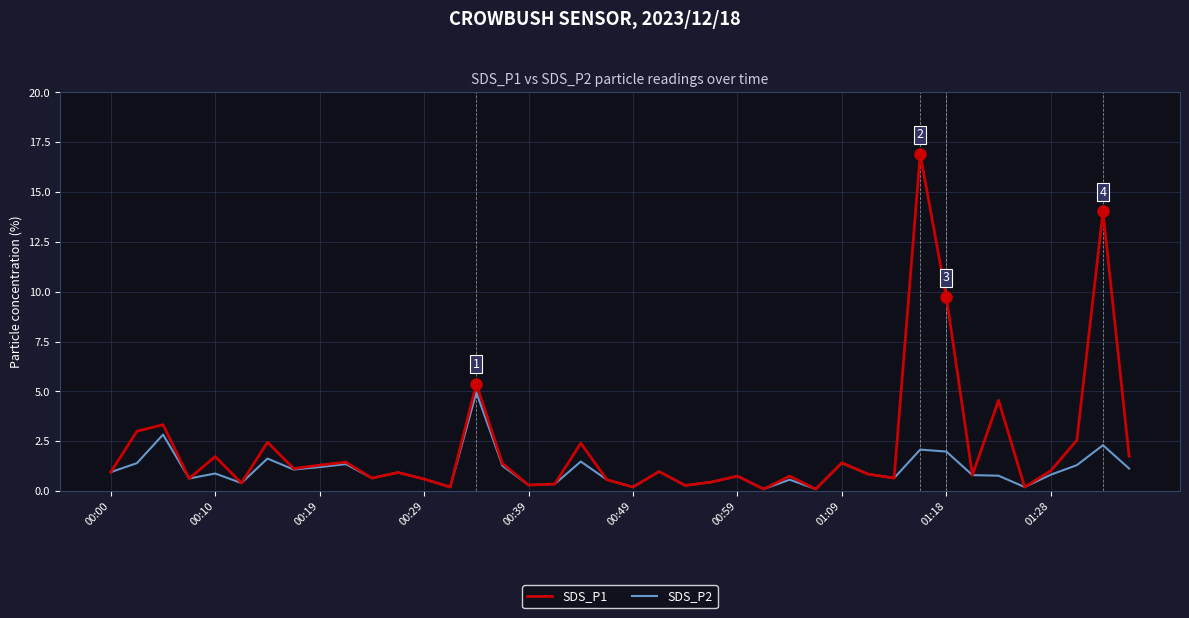

Which series has the largest total across all categories?

SDS_P1